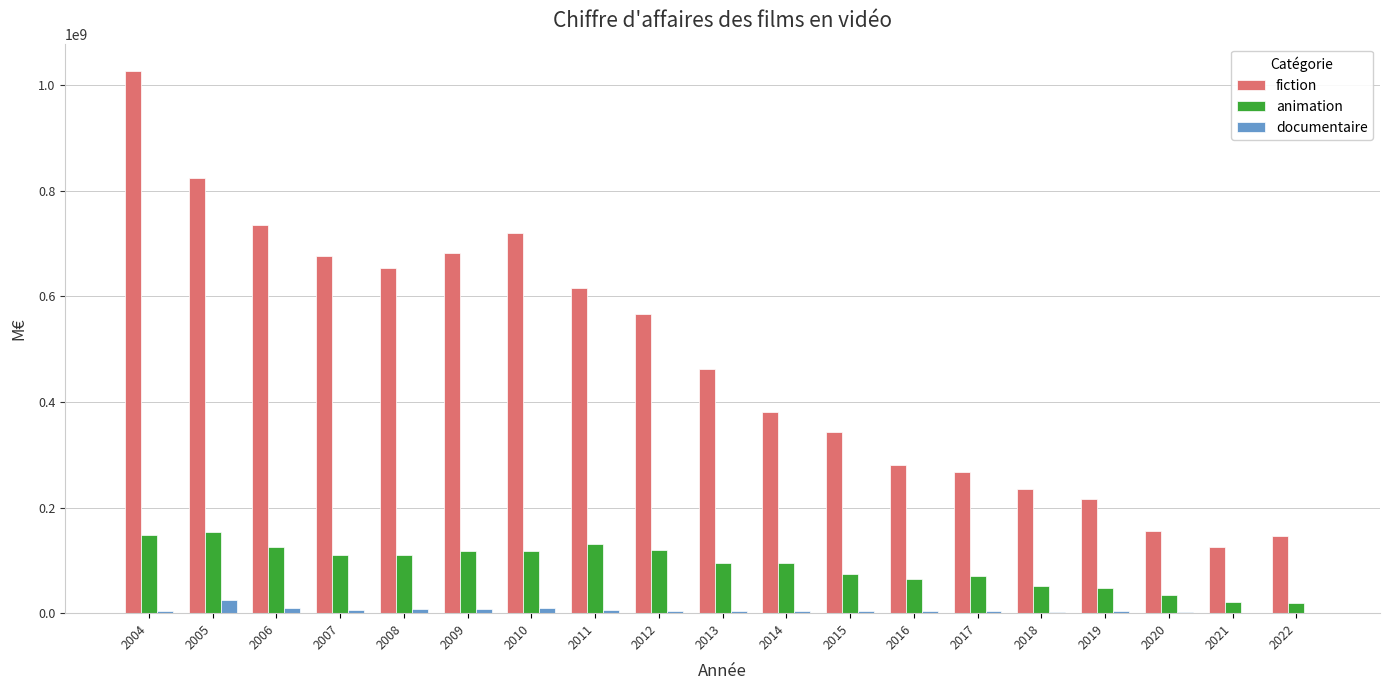

Is it true that fiction equals 215950549 at 2019?

True